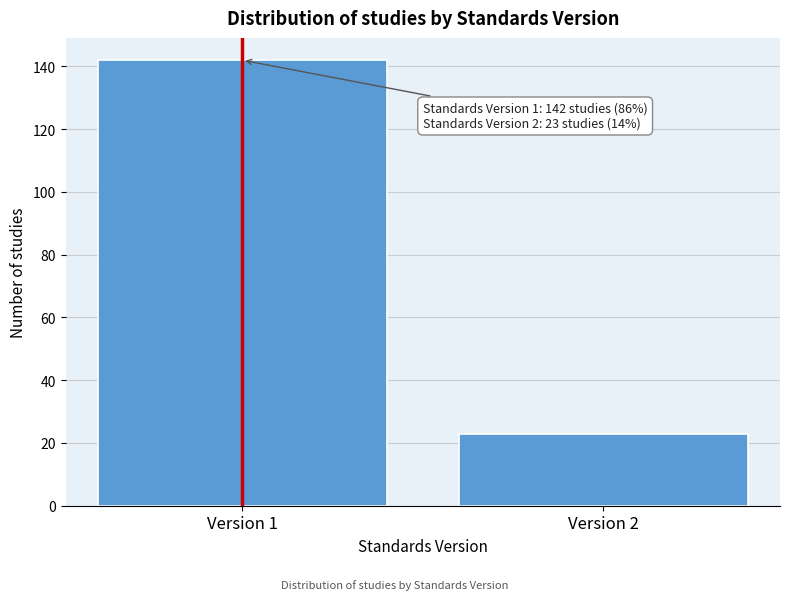

Reading left to right, extract all data points from this chart.

Version 1=142	Version 2=23